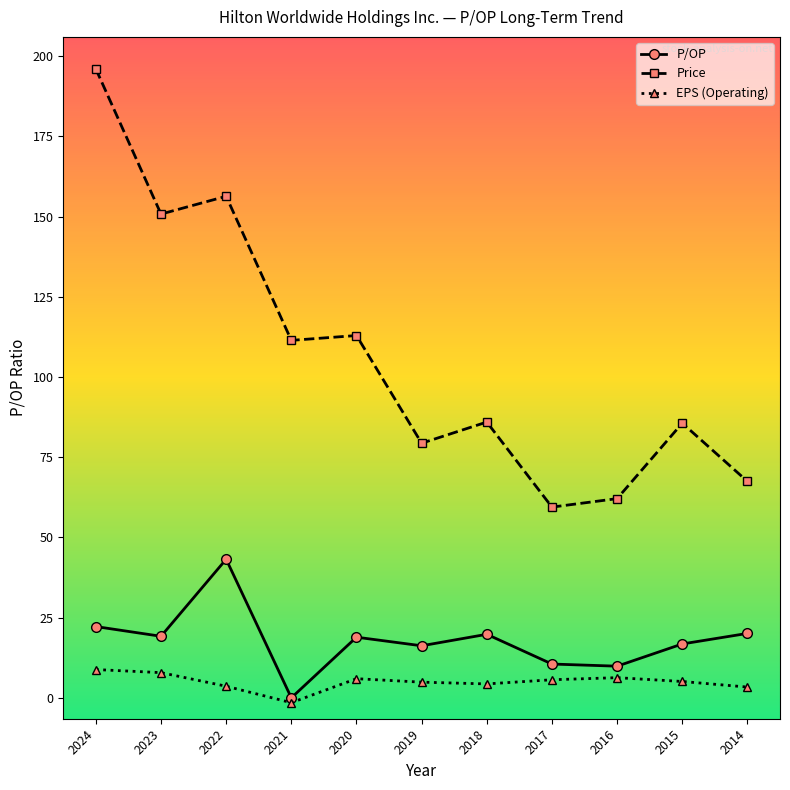

Is it true that P/OP equals 0.0 at 2021?

True